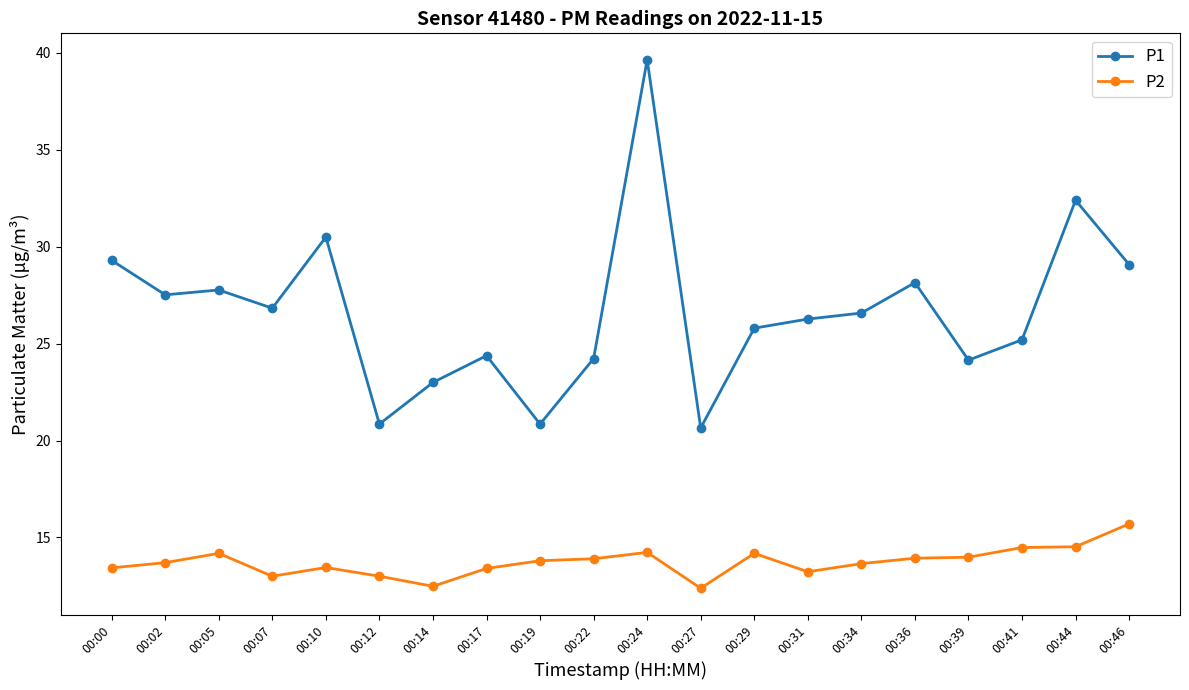

Read the P1 value at 00:07.

26.8